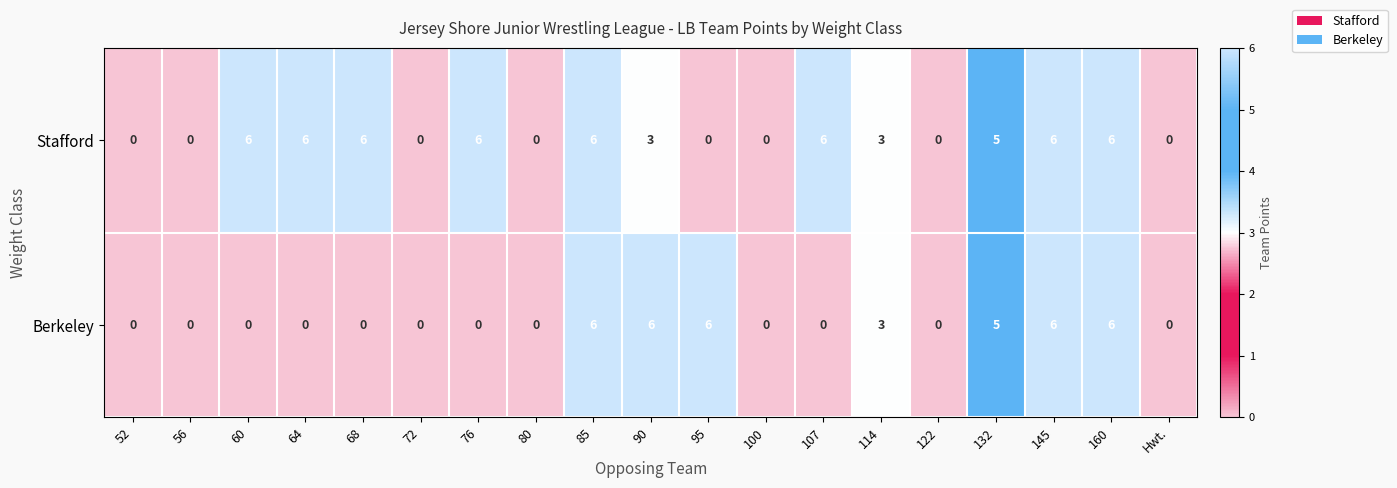

Which series changed the most between 68 and 160?

Berkeley